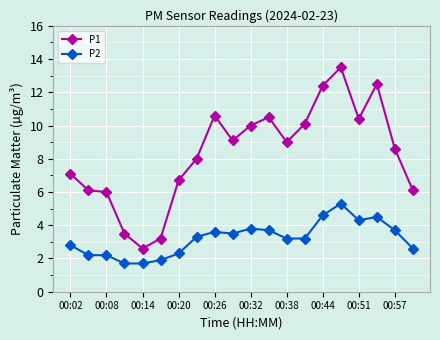

What is the greatest value displayed?

13.5